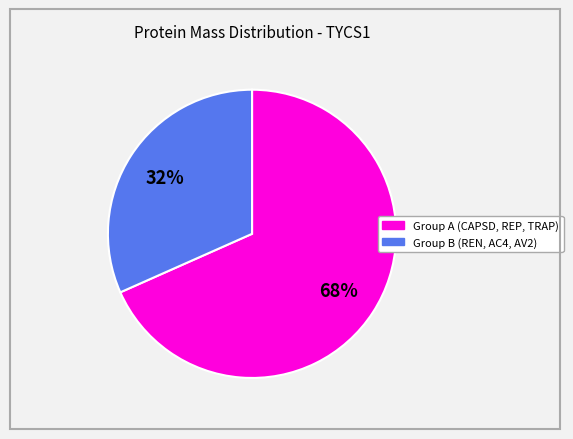

Is there any slice that represents more than half of the pie?

Yes